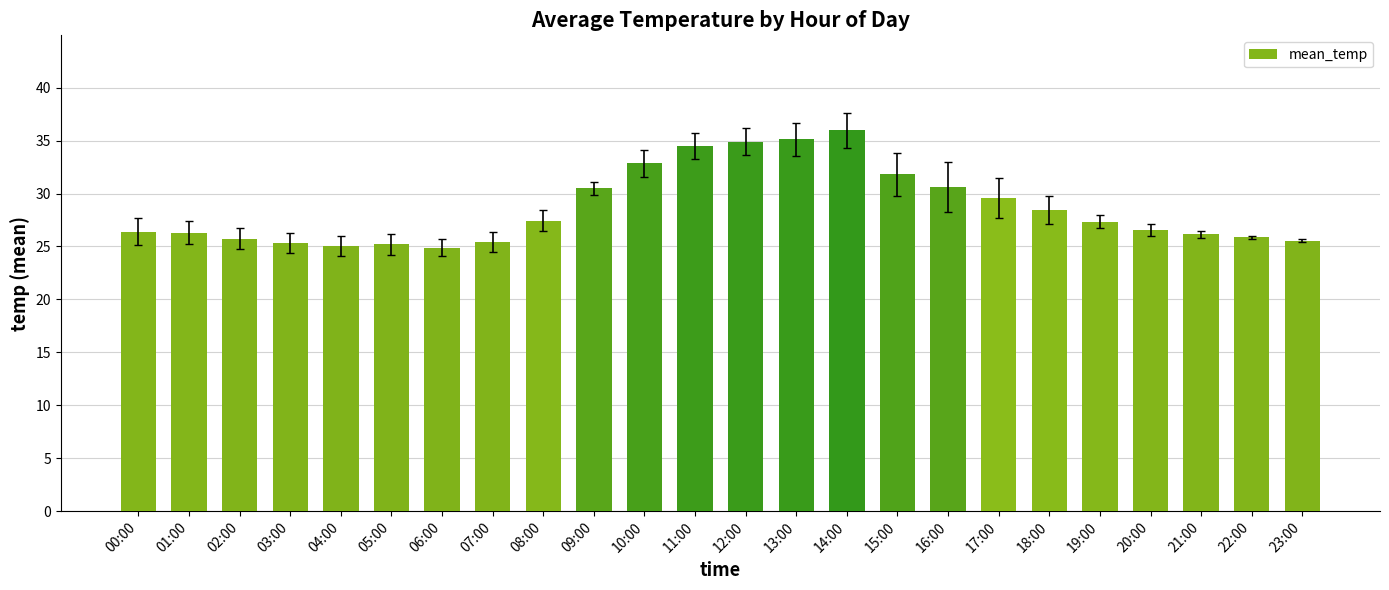

What position from the left is 22:00?

23